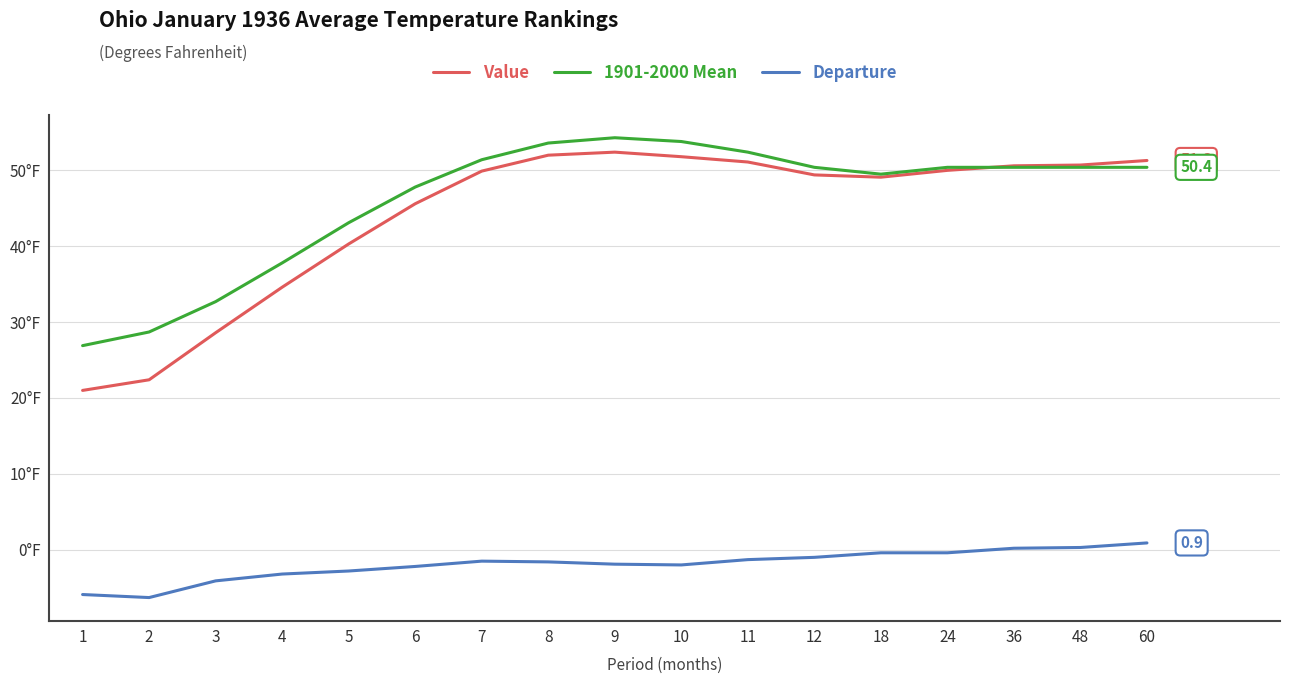

Does the chart have visible grid lines?

Yes